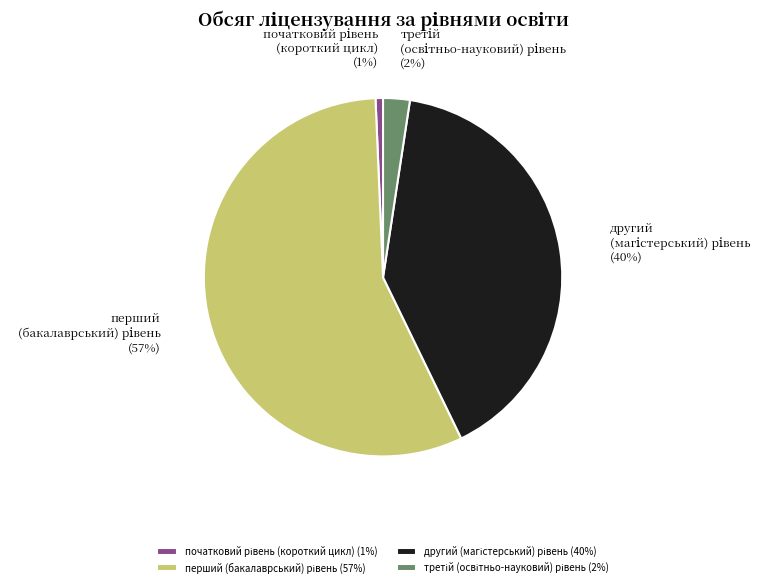

Does any single category account for the majority?

Yes